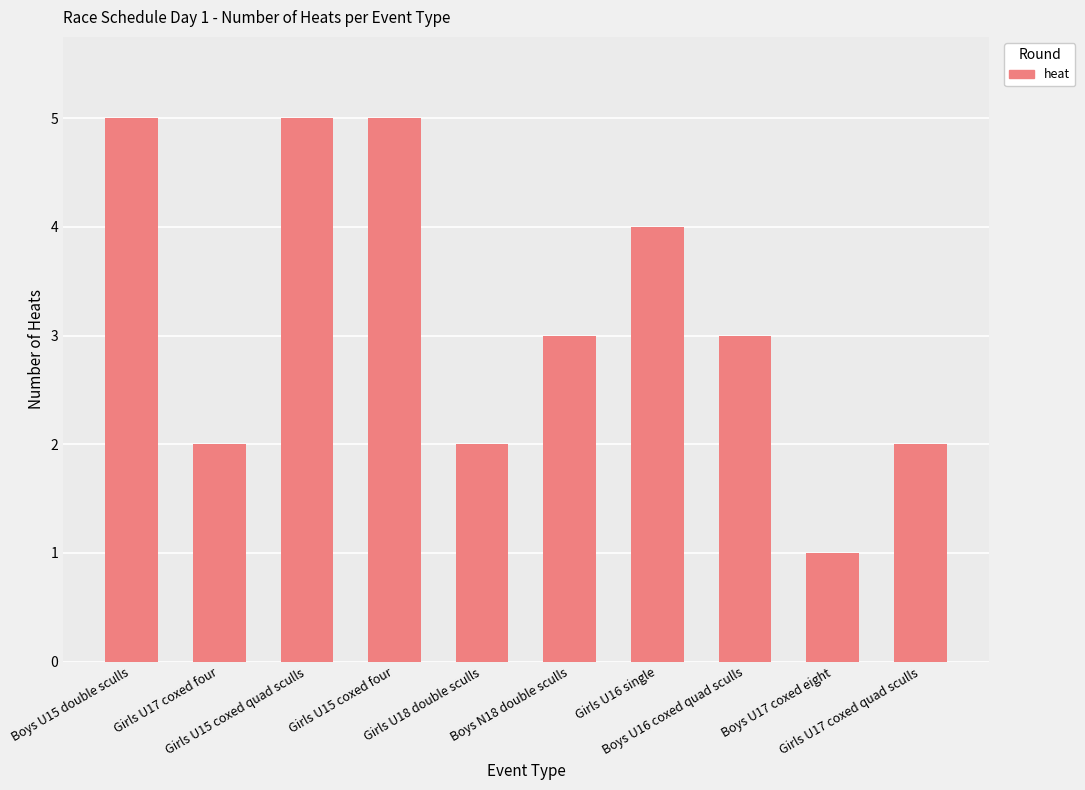

True or false: the data shows 3 at Girls U17 coxed four.

False